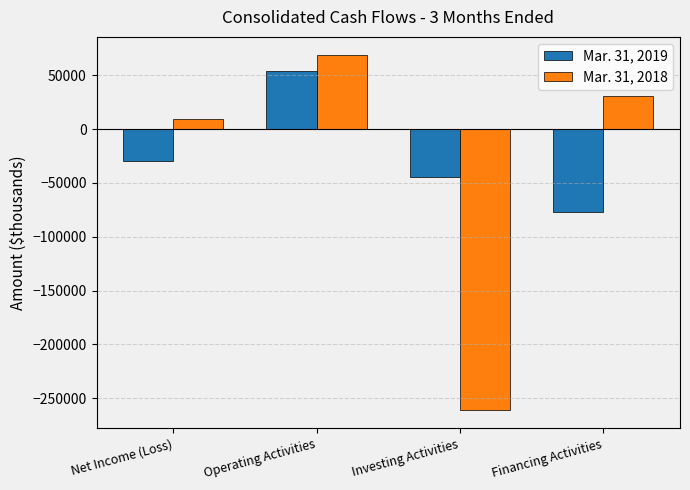

Between Investing Activities and Financing Activities, which series saw the biggest shift?

Mar. 31, 2018